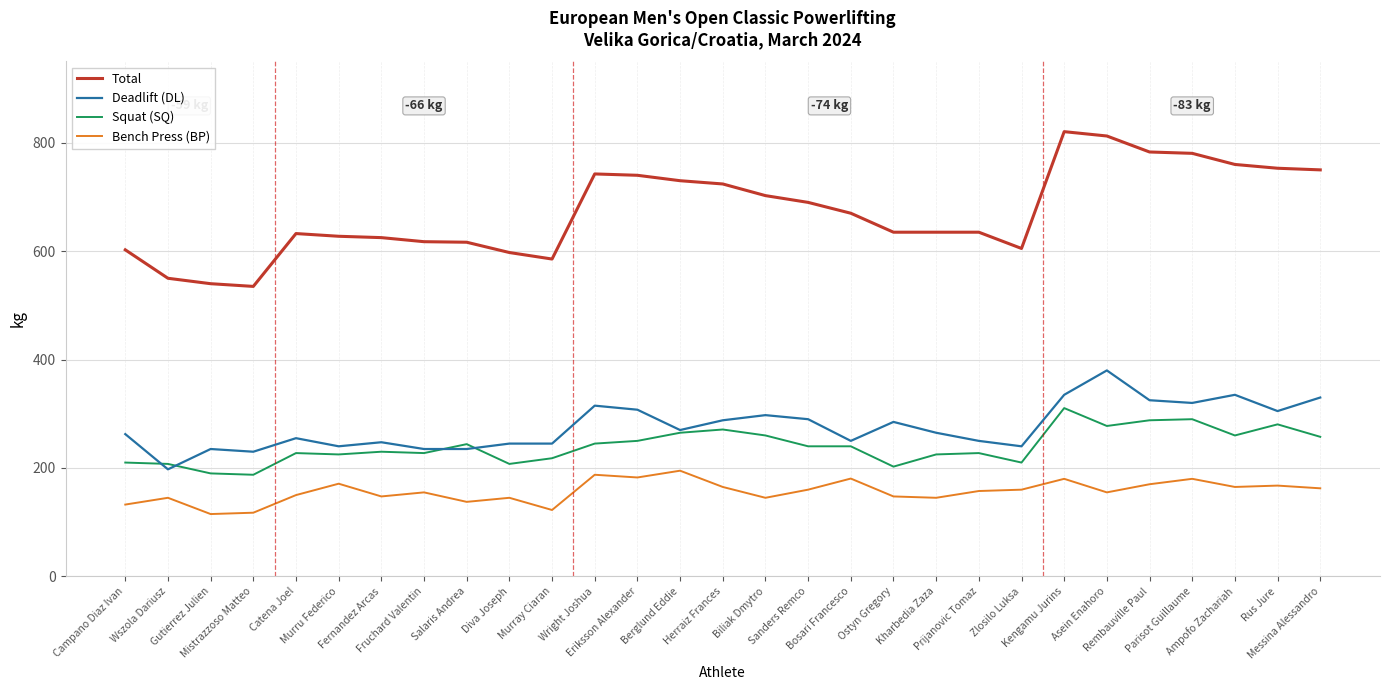

What is the smallest value displayed?

115.0